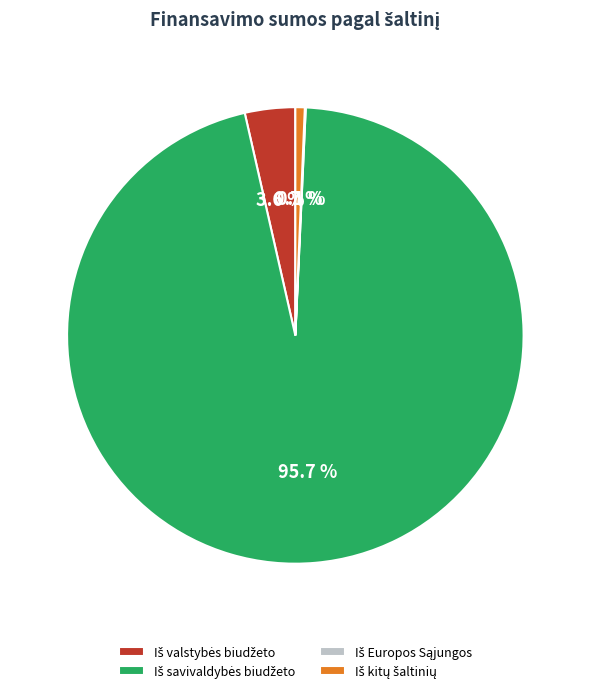

Does any single category account for the majority?

Yes